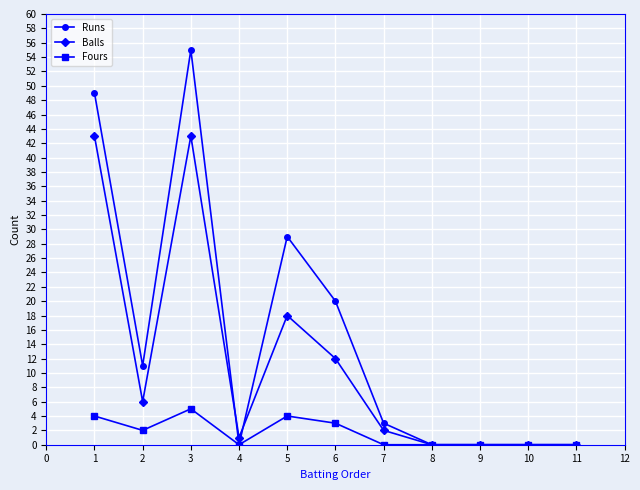

True or false: Fours has more than 0 points higher than both neighbors.

True